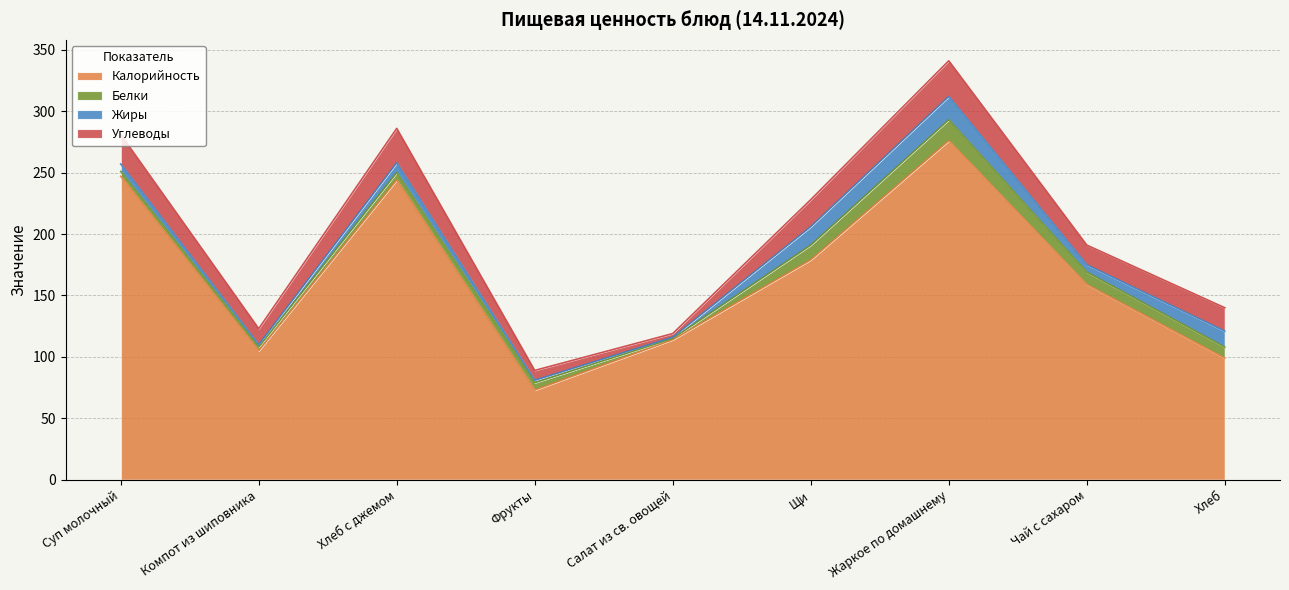

Rank the series by their maximum value, from highest to lowest.

Калорийность, Углеводы, Жиры, Белки